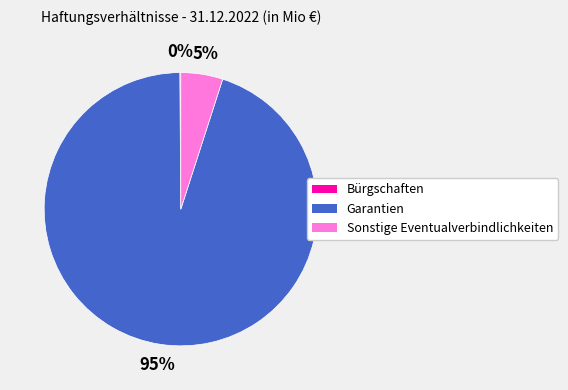

To the nearest percent, what percentage of the pie is Sonstige Eventualverbindlichkeiten?

5%